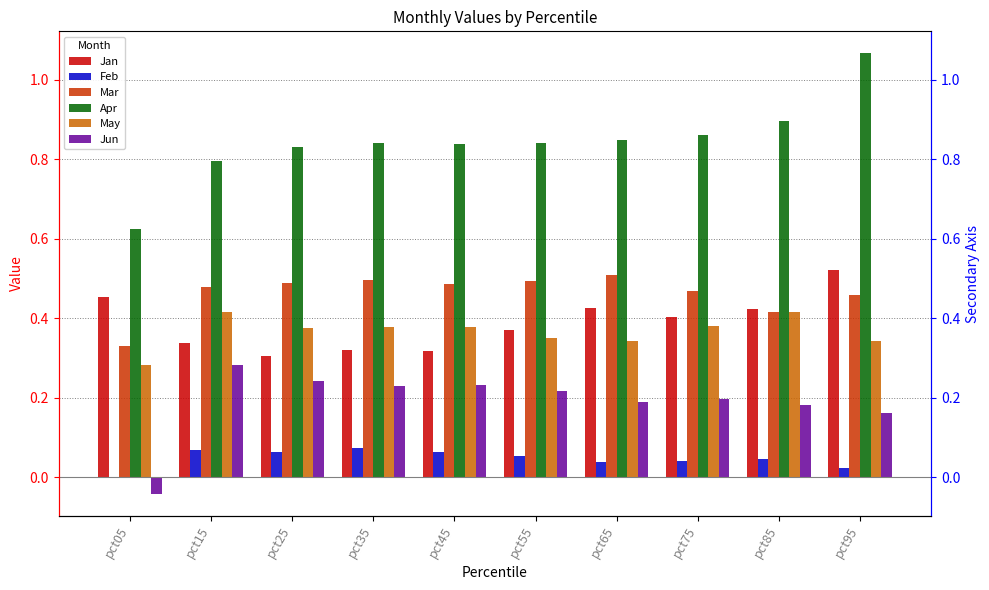

How many groups of bars are there?

10